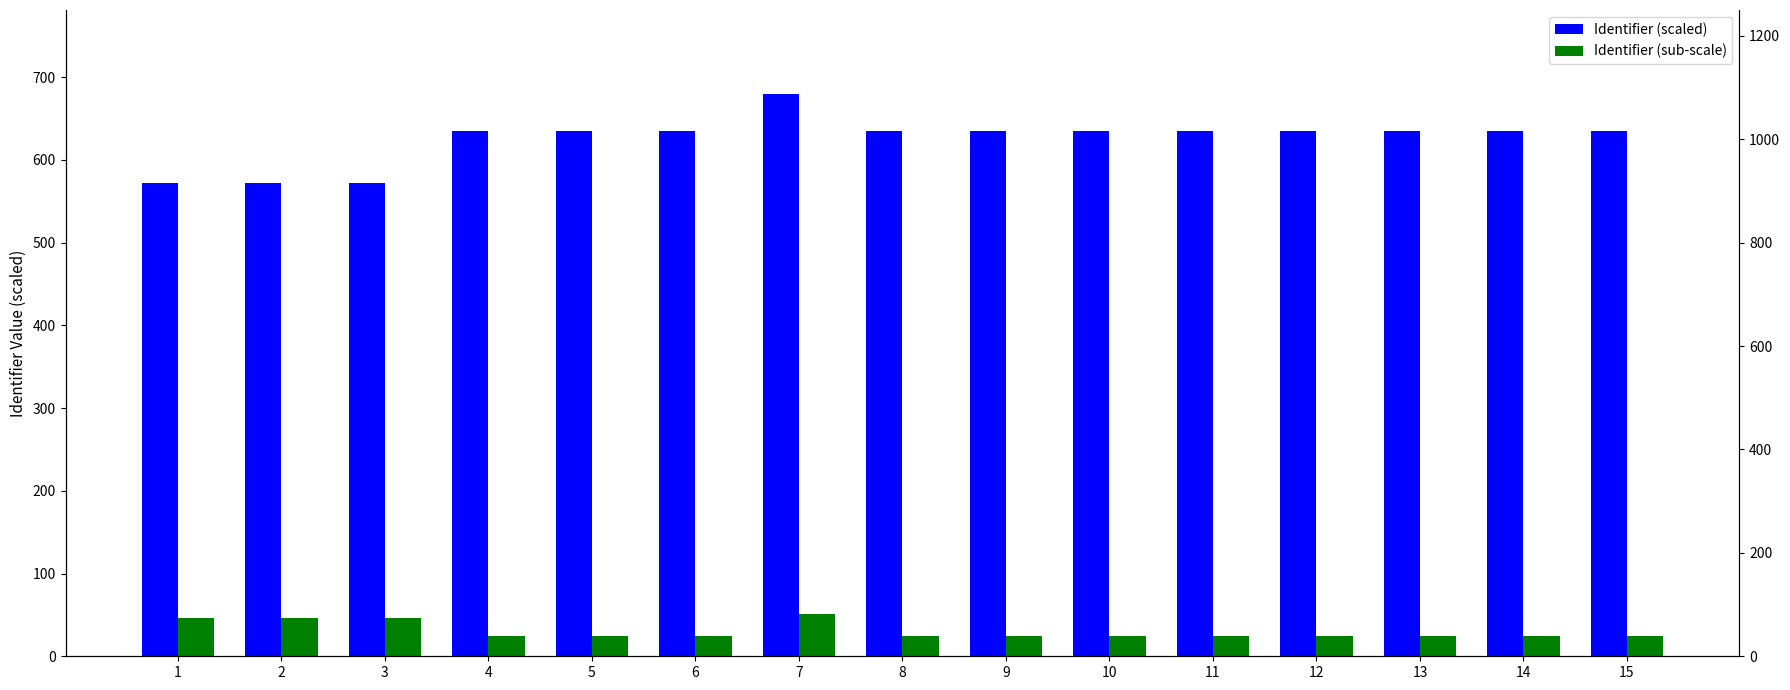

Which series changed the most between 8 and 10?

Identifier (scaled)